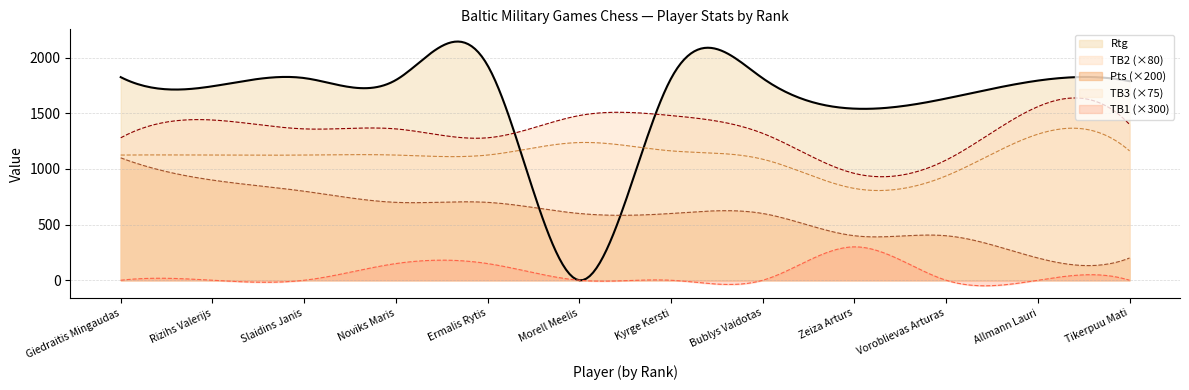

What is the value of the TB2 point at the 2nd from the left?

18.0